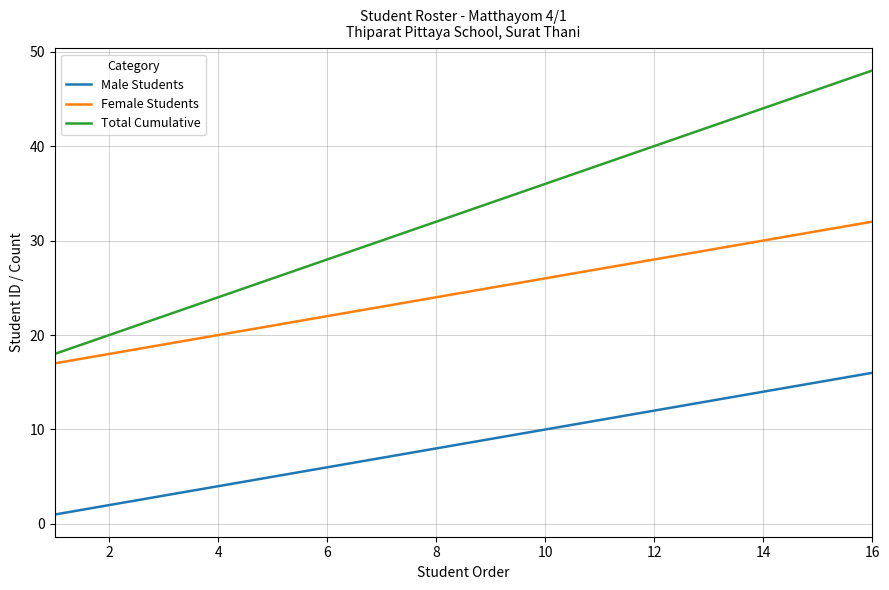

Rank the series by their average value, from highest to lowest.

Total Cumulative, Female Students, Male Students